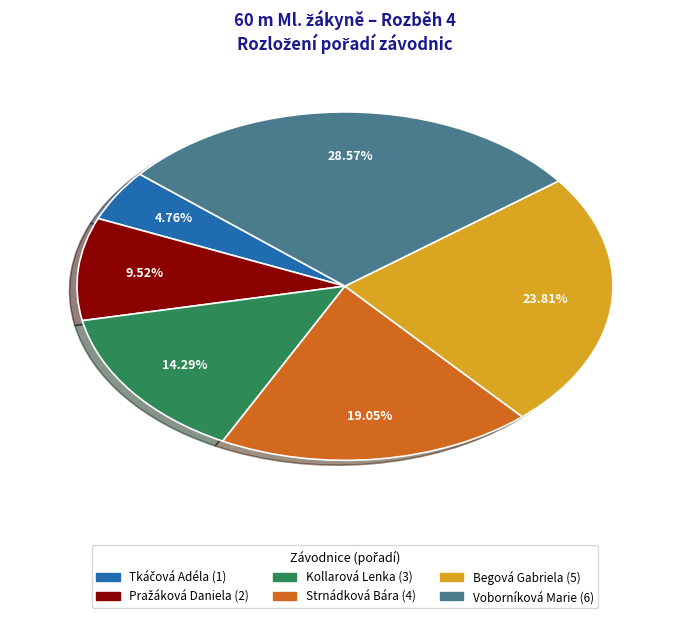

To the nearest percent, what is the average slice percentage?

17%